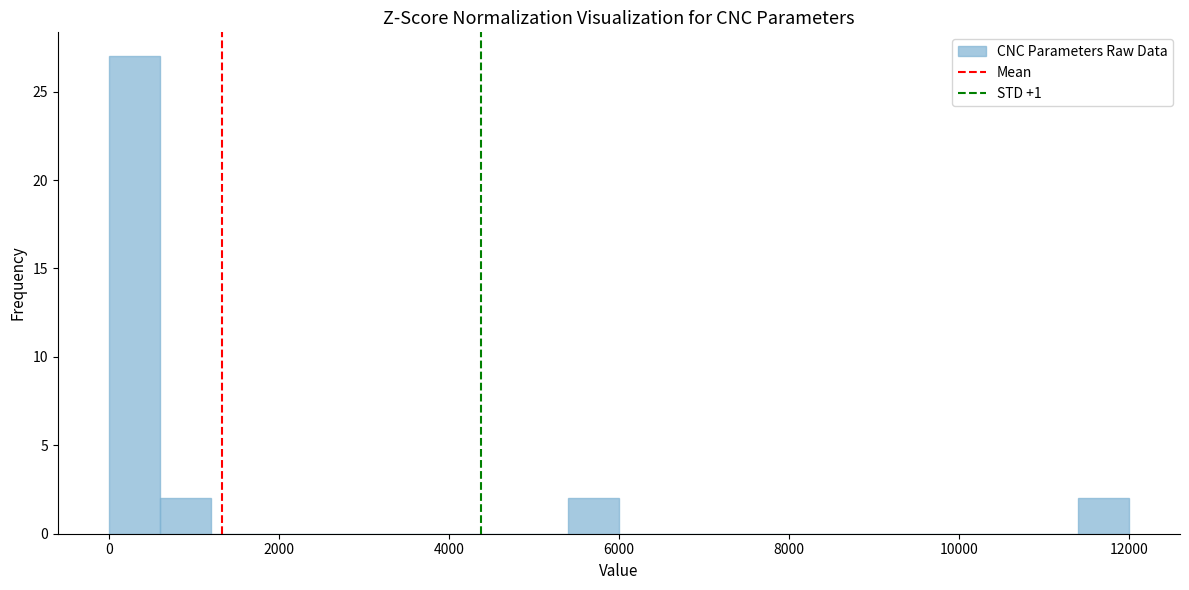

Read against the x-axis, roughly where is the centre of the tallest bar?

400